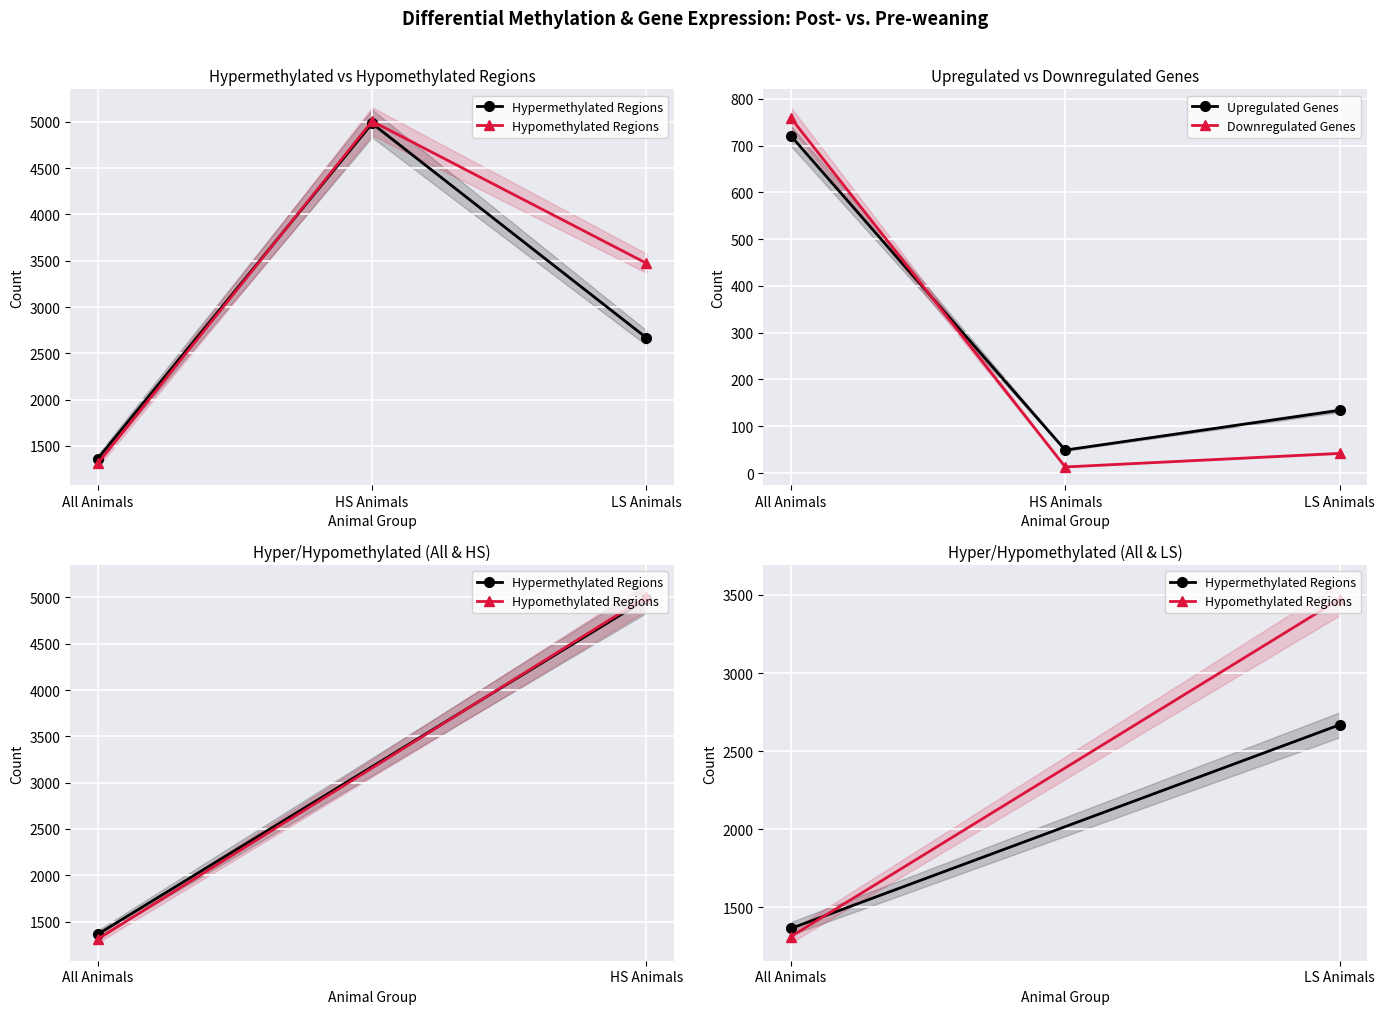

Between HS Animals and LS Animals, which is larger?

HS Animals